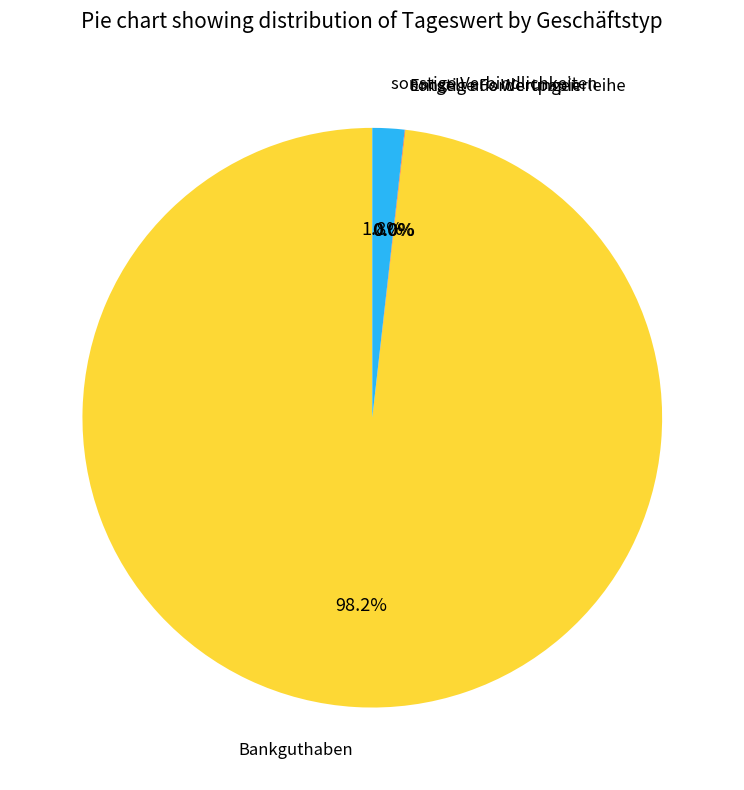

Does any single category account for the majority?

Yes